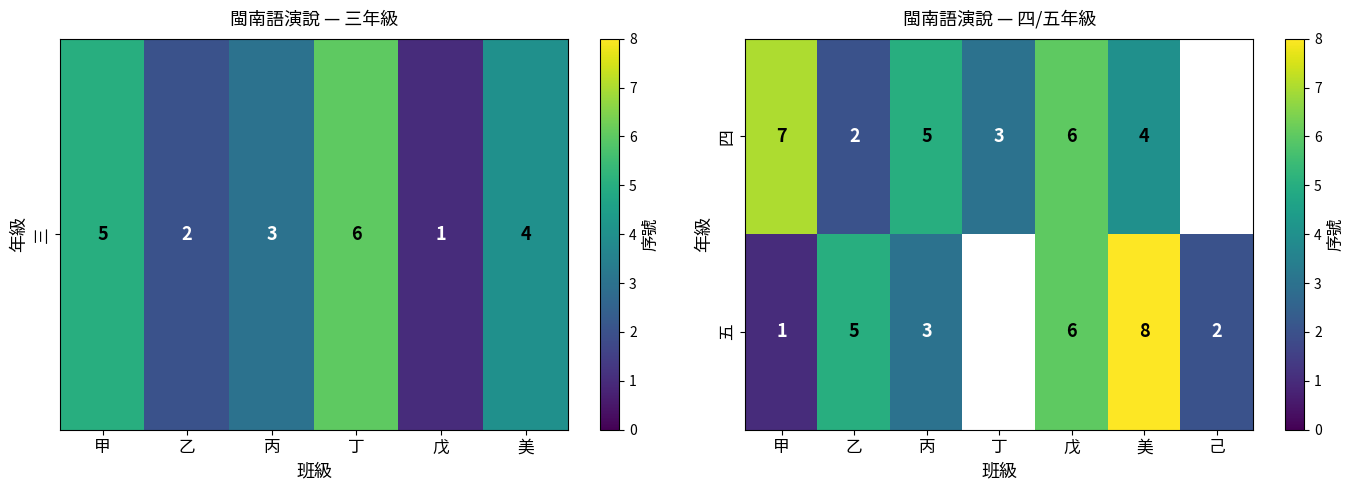

True or false: 四 has a value of 9 at 丙.

False